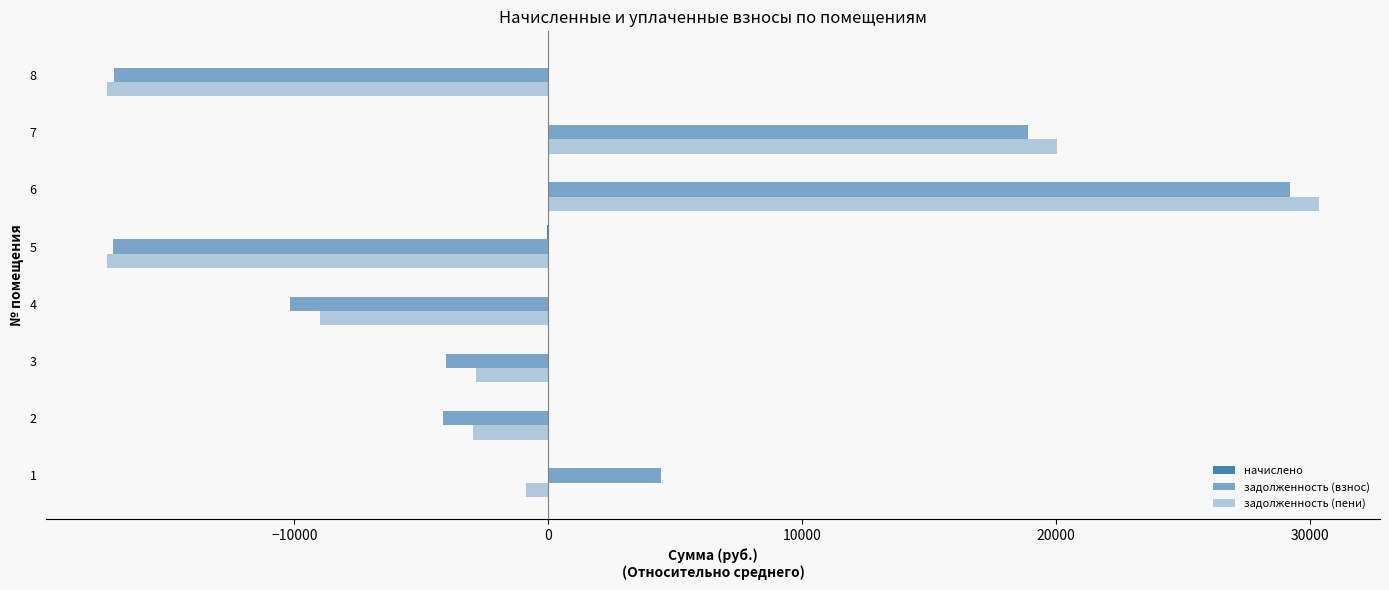

Reading right to left, what are all the values shown in this chart?

начислено: 45.3	-22.4	-21.8	-40.8	33.0	33.0	-10.1	-16.2
задолженность (взнос): -17107.1	18890.2	29208.8	-17121.6	-10161.6	-4021.0	-4128.8	4441.1
задолженность (пени): -17364.2	20045.9	30364.9	-17378.7	-8978.2	-2837.6	-2966.9	-885.1